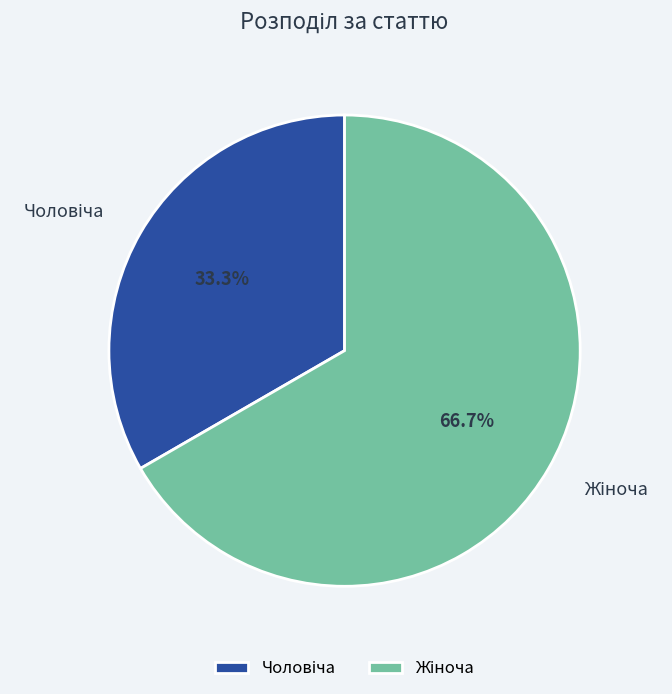

How many slices are in this pie chart?

2